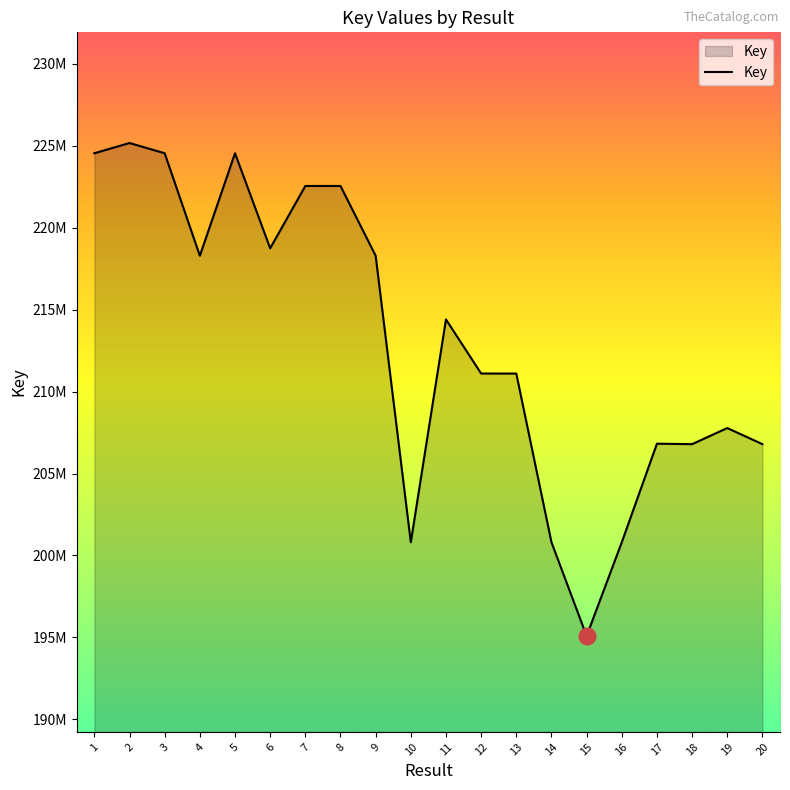

What is the smallest value displayed?

195083543